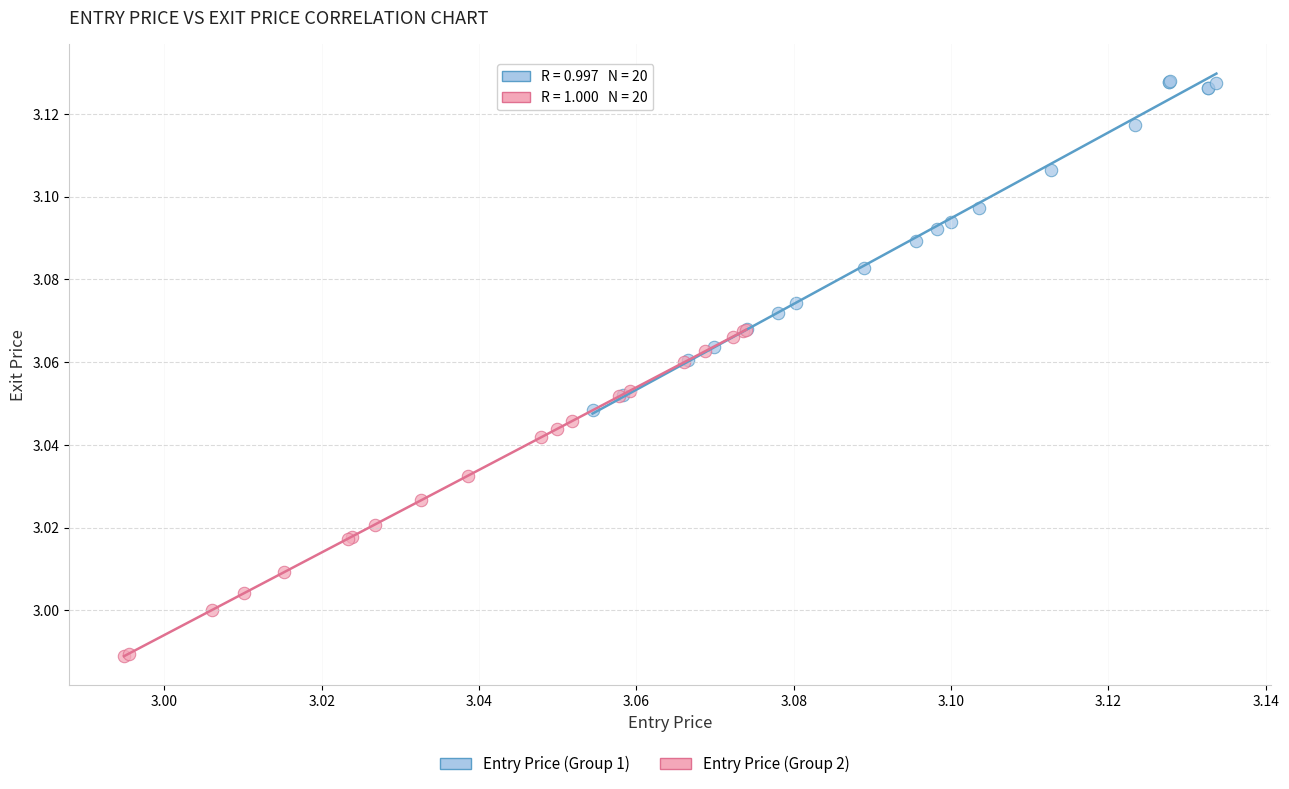

Which series contains the lowest Y value?

Entry Price (Group 2)